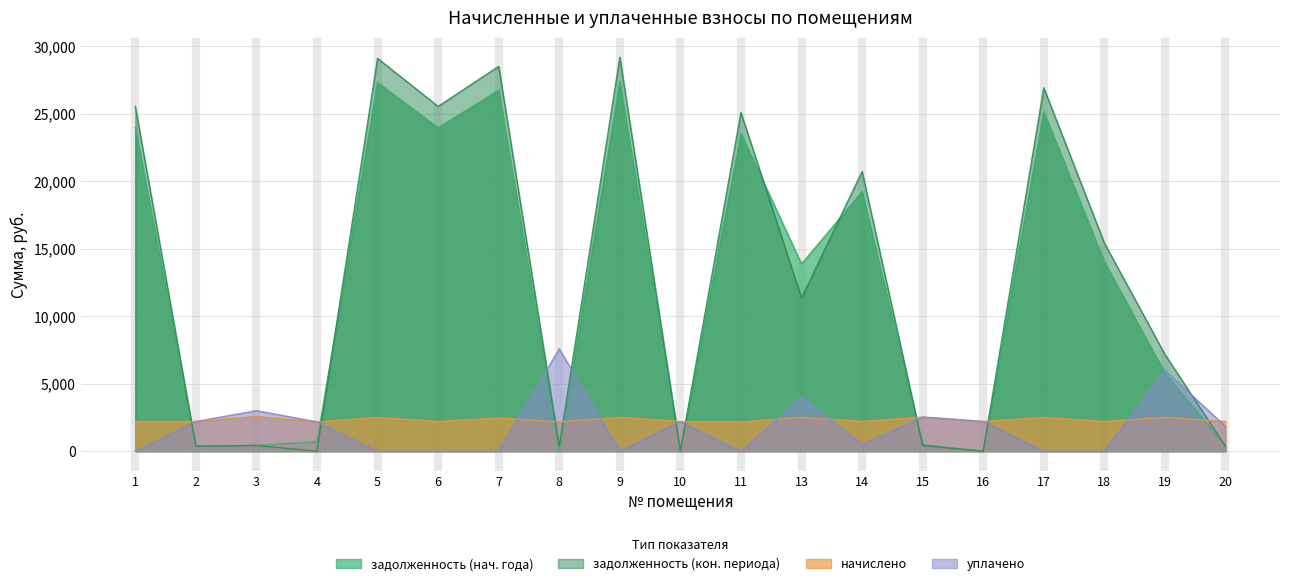

Where does the задолженность (col_6) series first go above 11352?

1